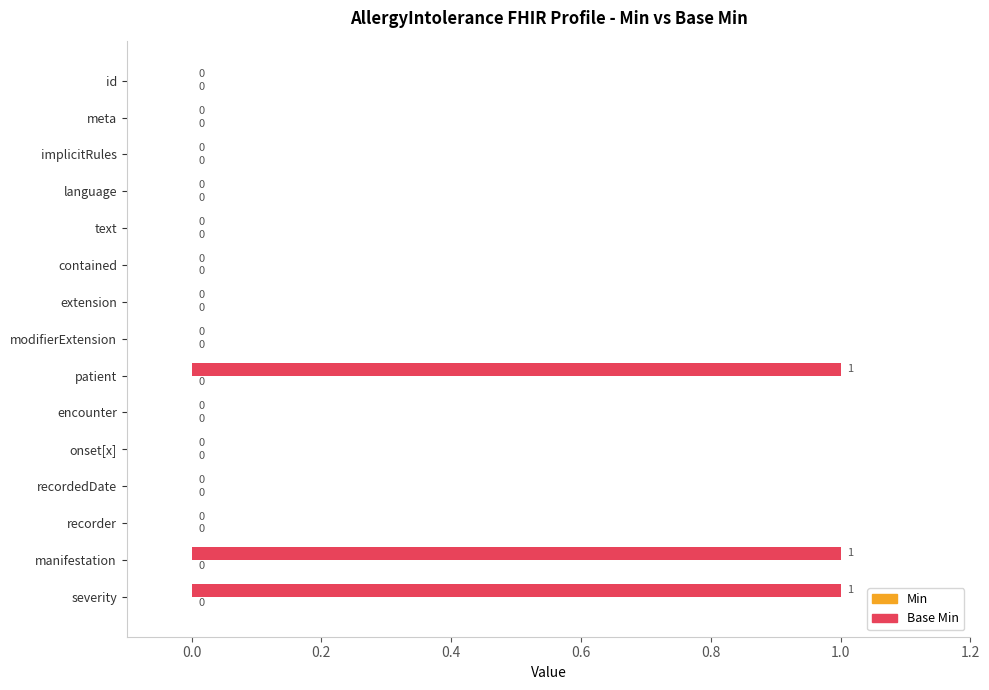

What is the maximum value shown in the chart?

1